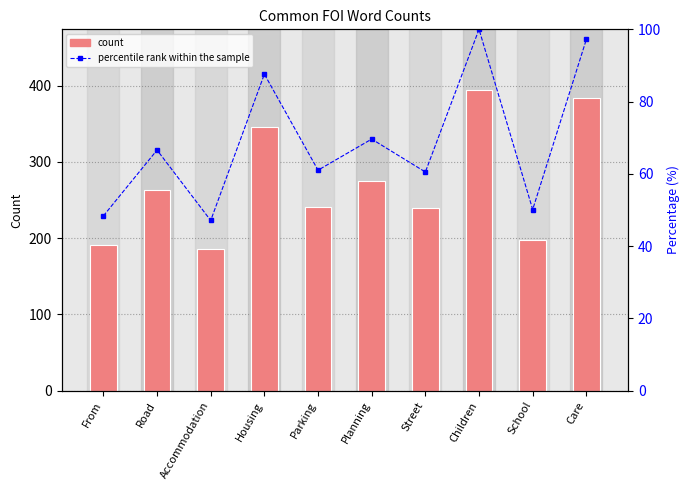

What is the sum of all percentile rank within the sample values?

688.1